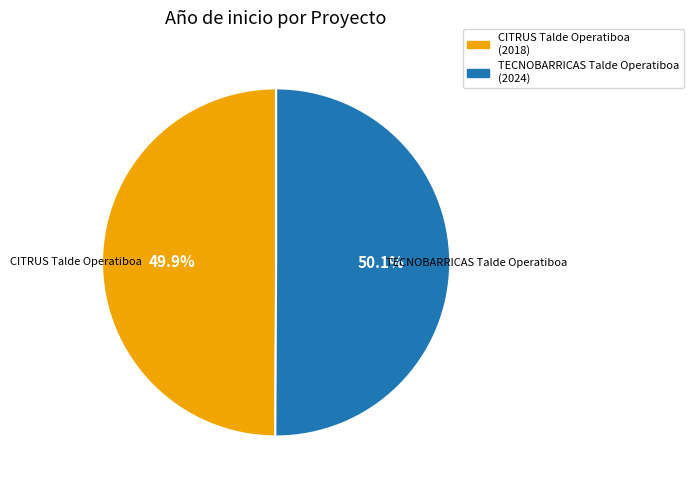

Is there any slice that represents more than half of the pie?

Yes